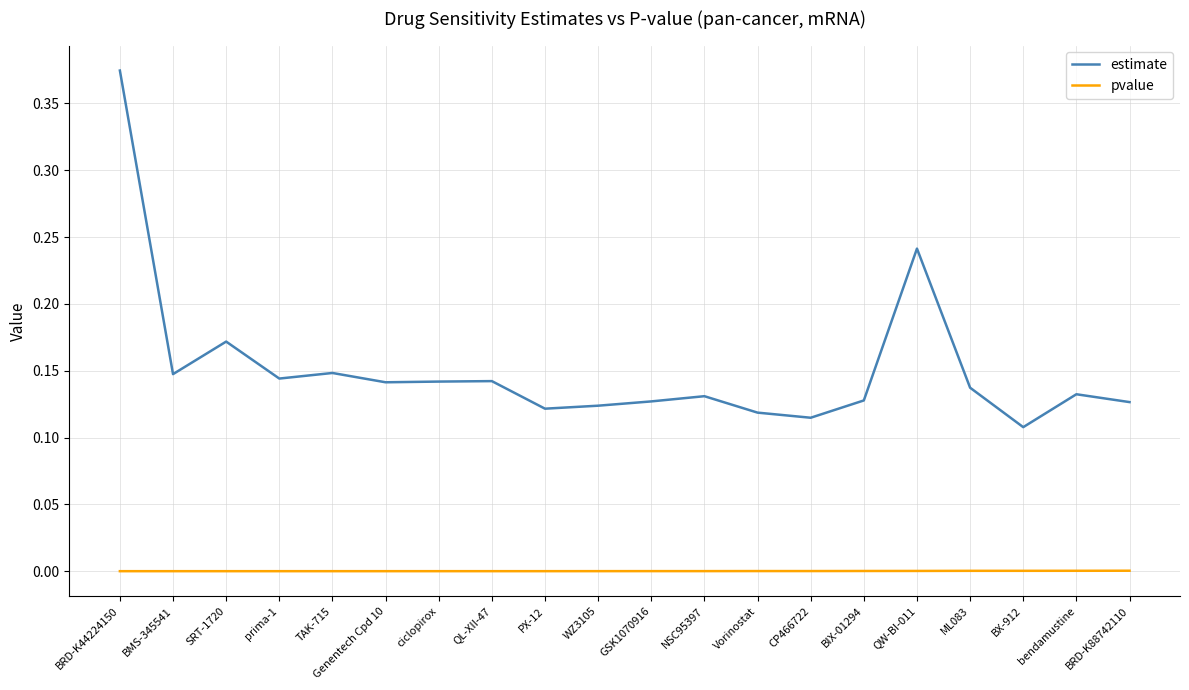

Is the value of estimate at BRD-K88742110 greater than the value of pvalue at BRD-K44224150?

Yes